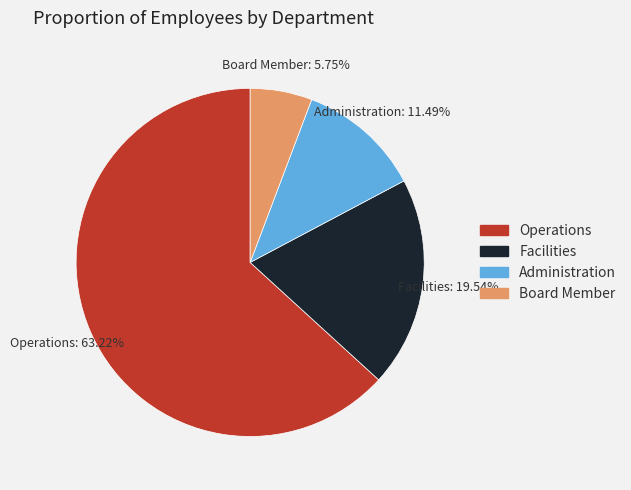

Is it true that Facilities is 14% of the pie?

False